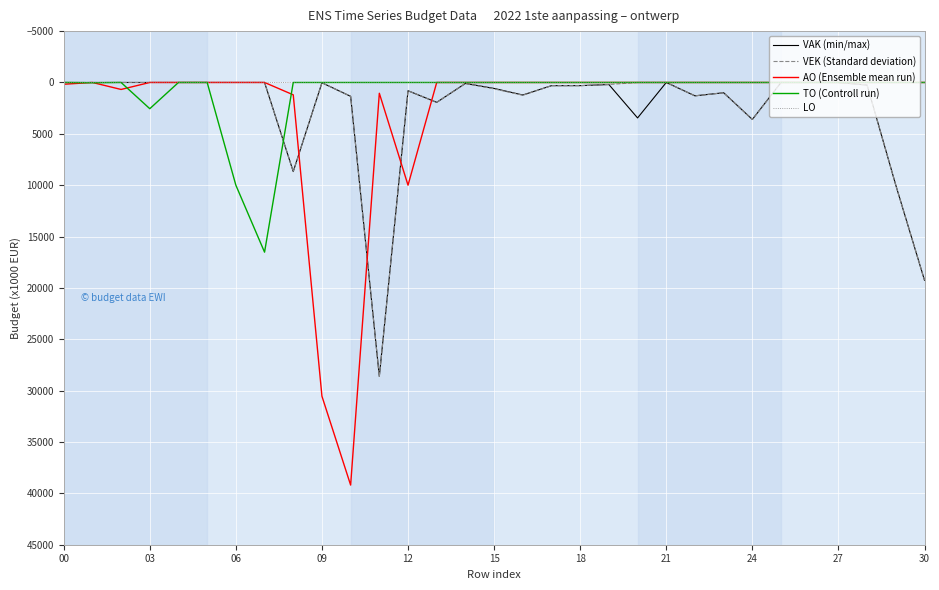

What is the maximum value for VAK (min/max)?

28616